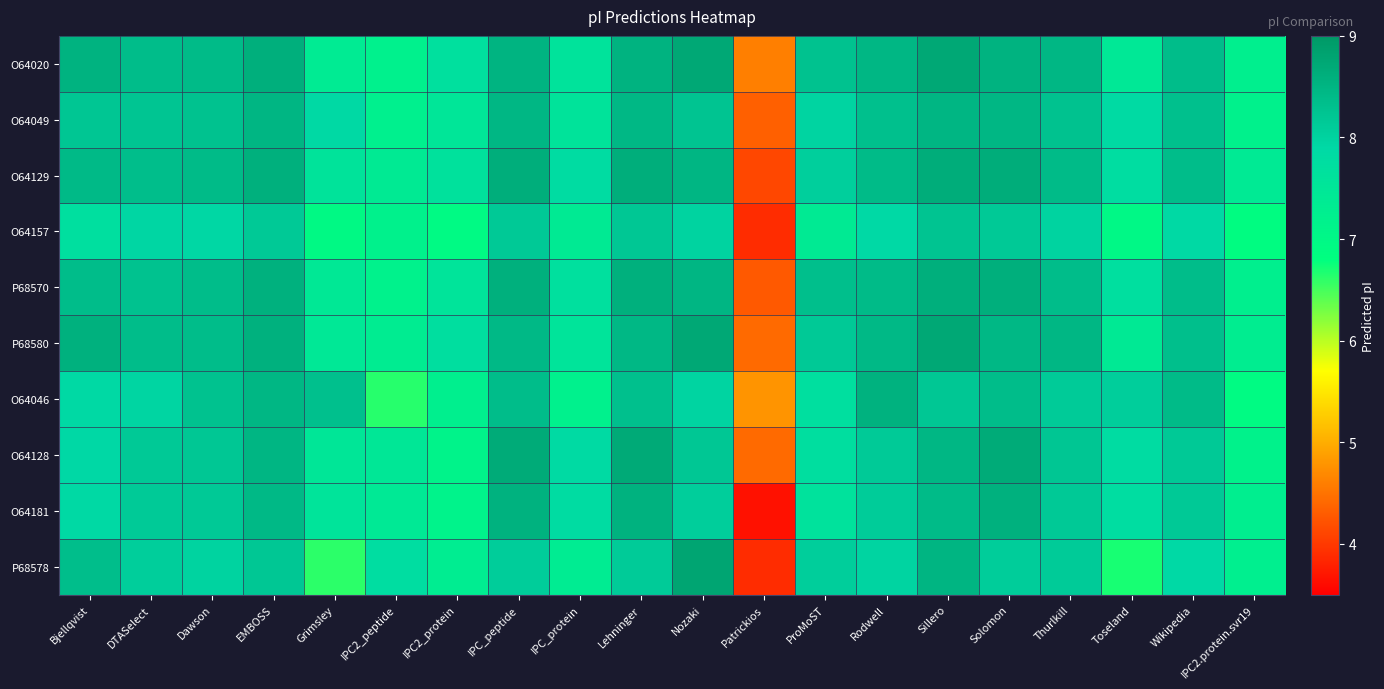

What is the spread (max minus min) of values at Toseland?

1.4